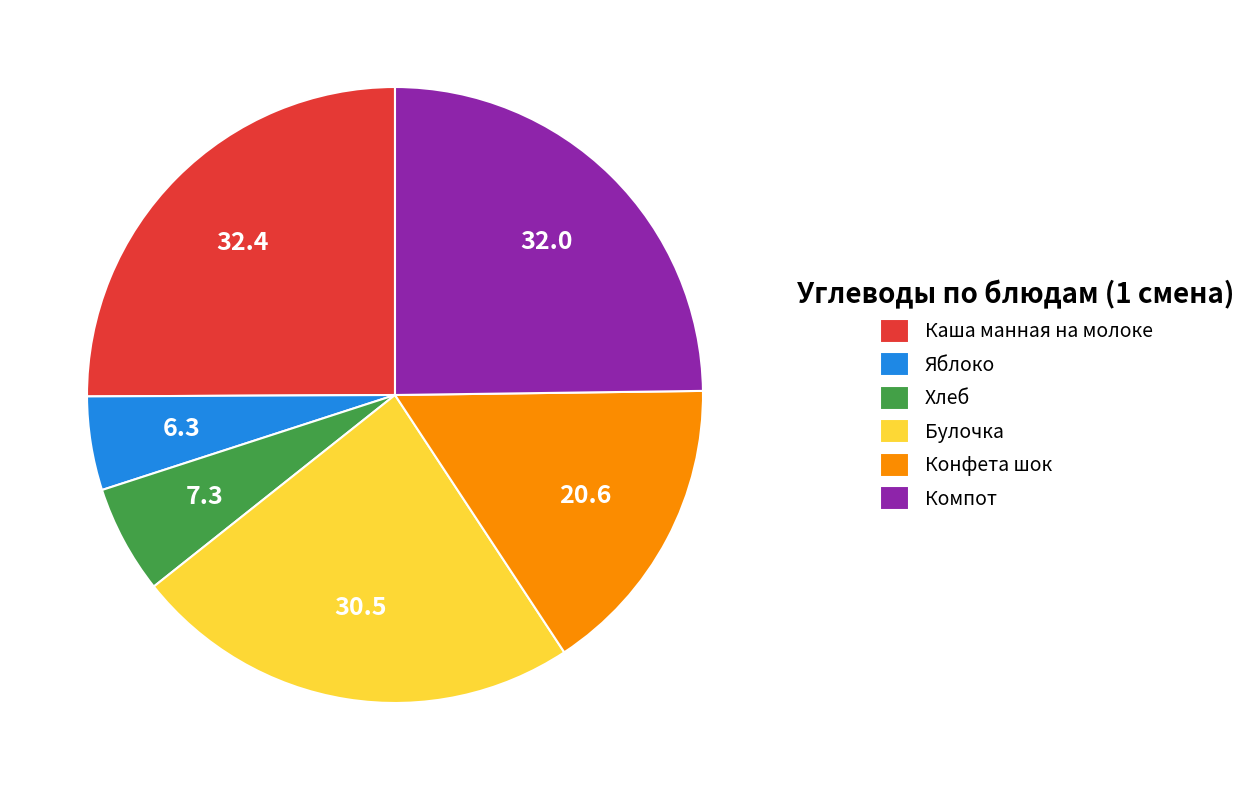

Which category has the smallest portion of the pie?

Яблоко